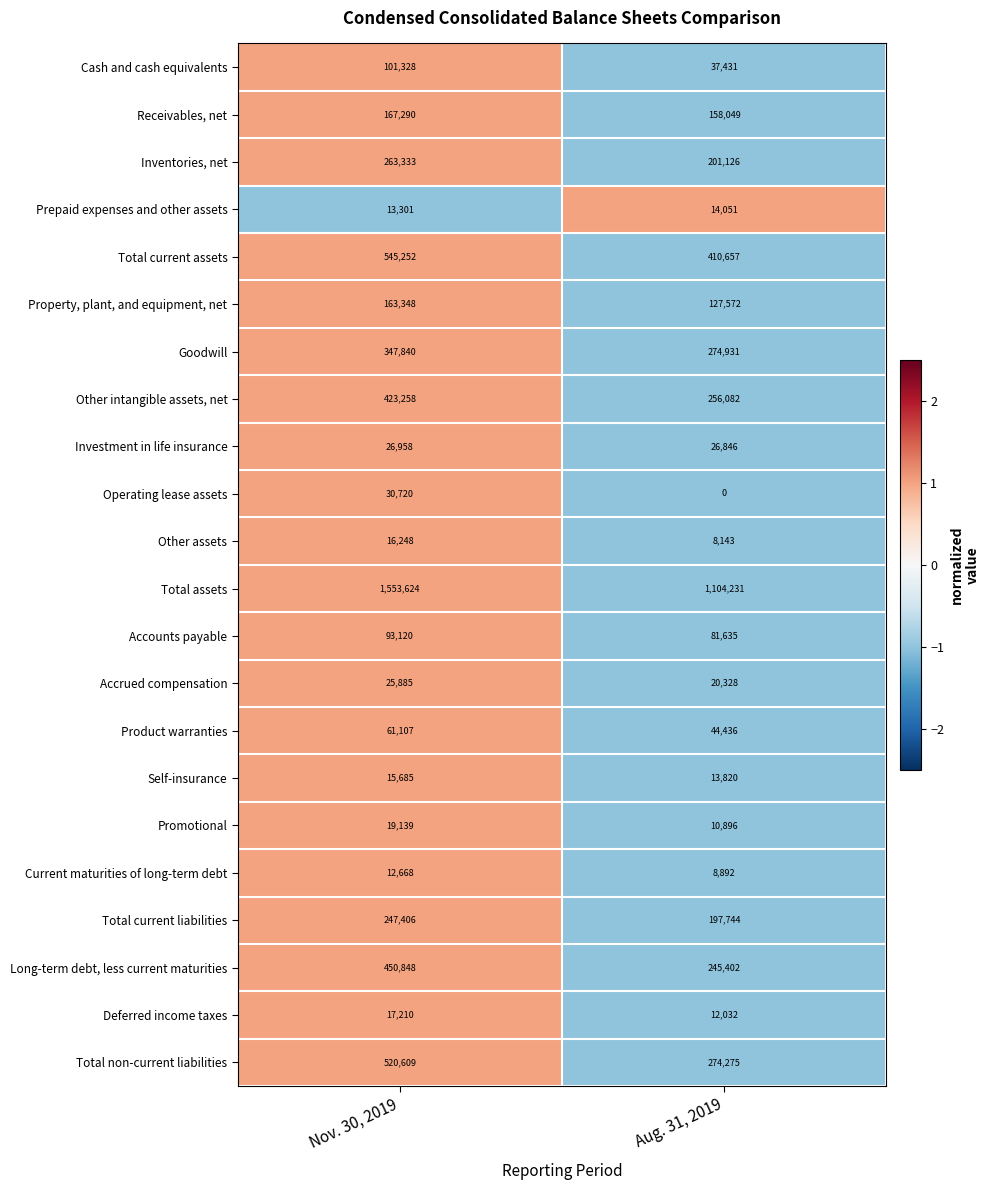

Read the Accounts payable value at Aug. 31, 2019, to the nearest 50.

81650